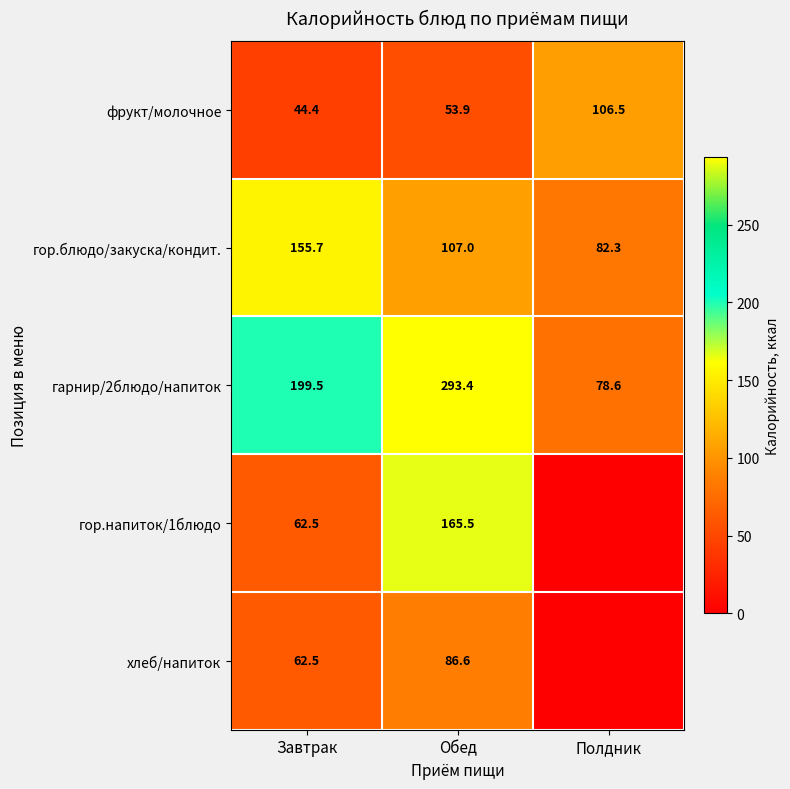

Is the value of гарнир/2блюдо/напиток at Обед greater than the value of фрукт/молочное at Полдник?

Yes